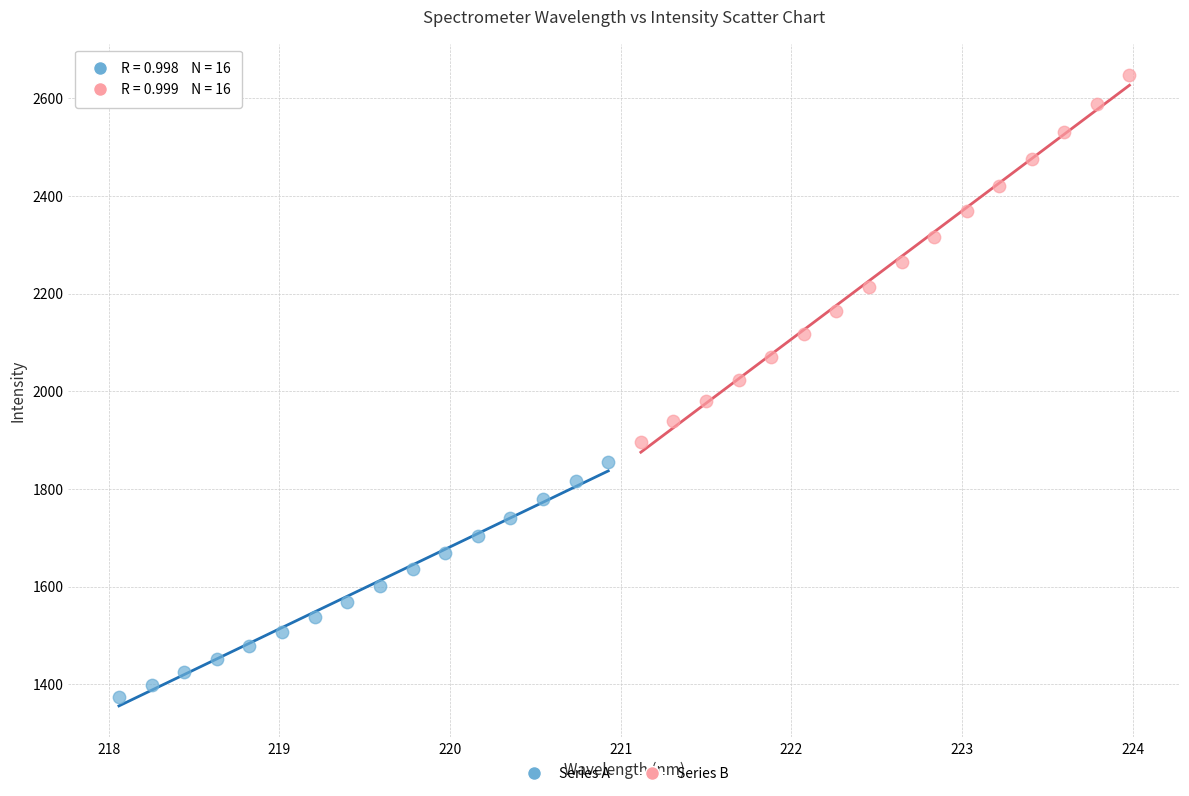

What are all the series names shown in the legend?

Series A, Series B